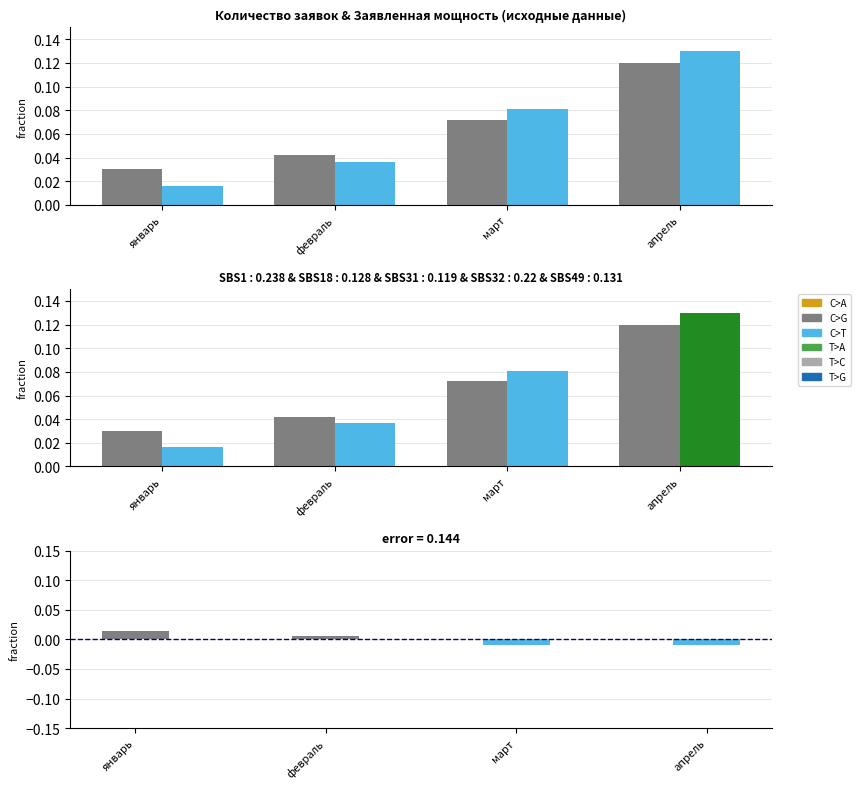

Which series has the largest total across all categories?

количество поданных заявок